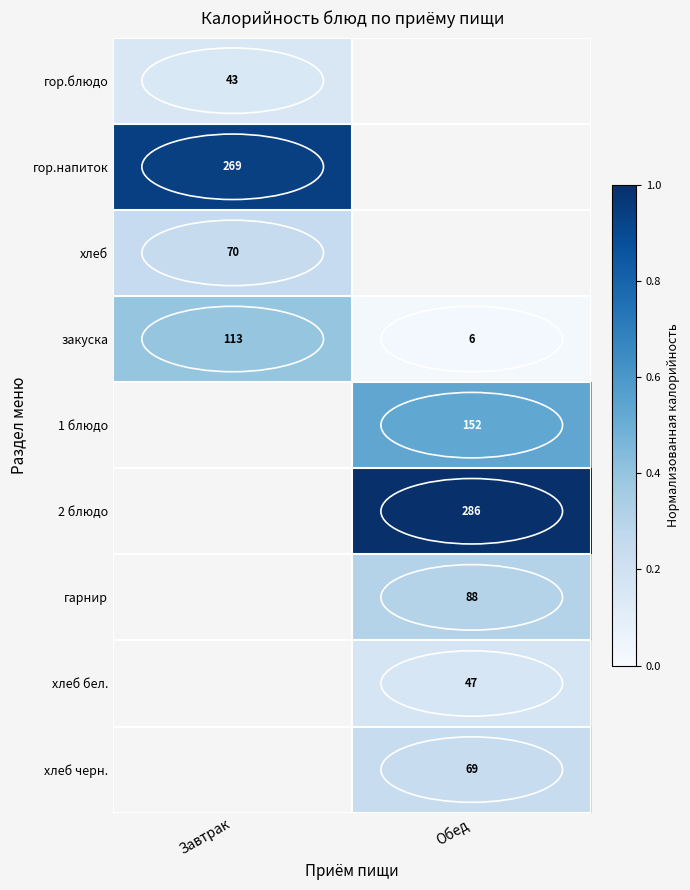

The 1 блюдо series shows 0.8 at Обед. True or false?

False